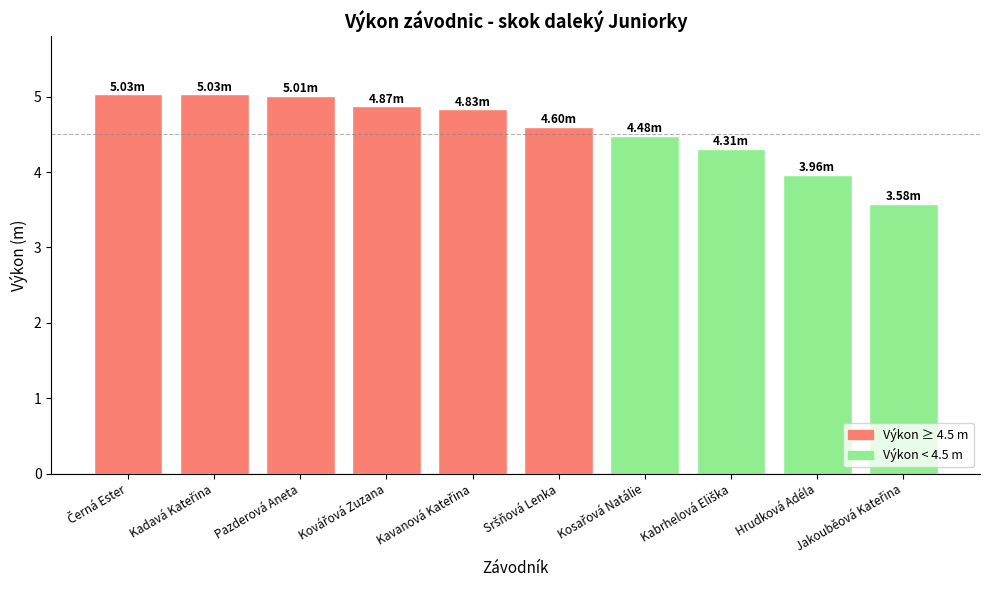

What is the label of the 2nd bar from the right?

Hrudková Adéla